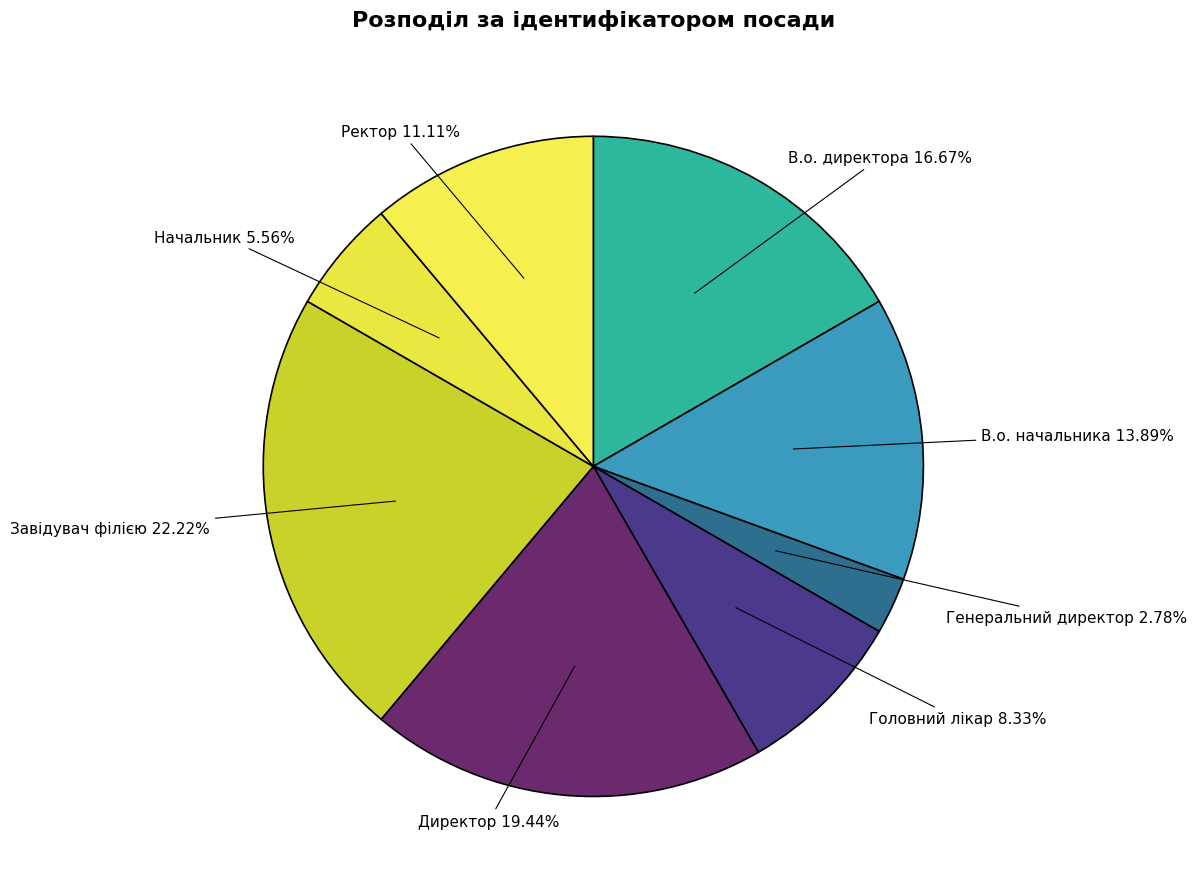

How many segments does this pie chart have?

8